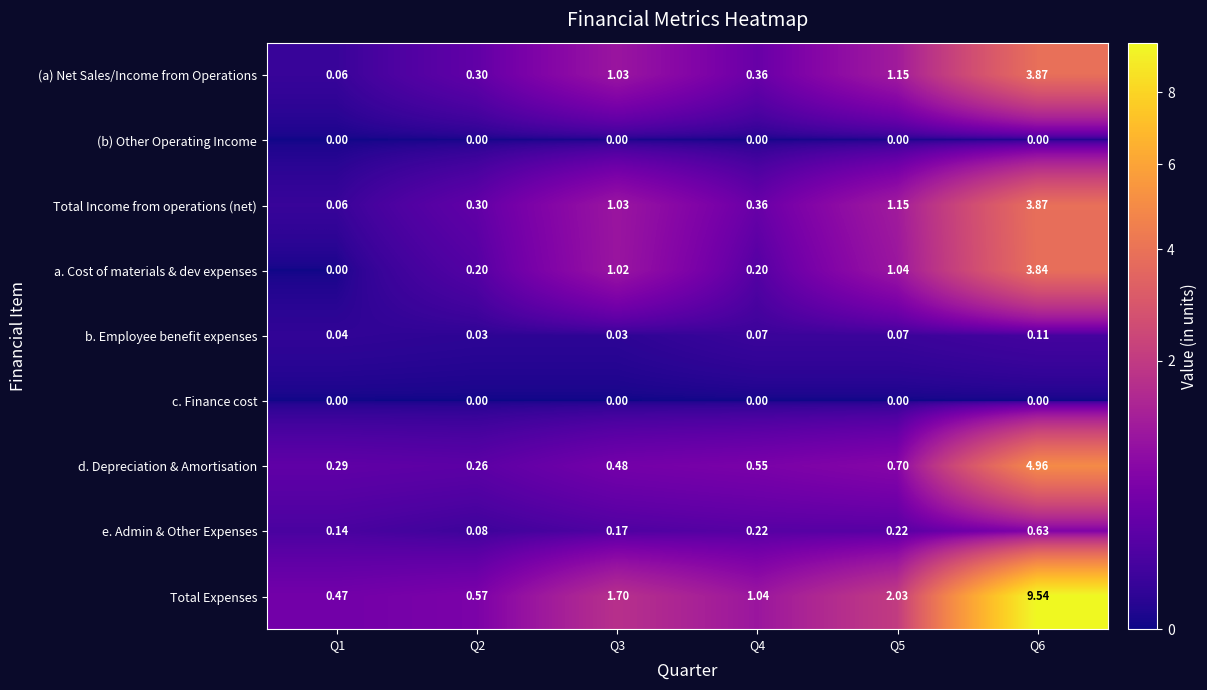

What is the greatest value displayed?

9.5